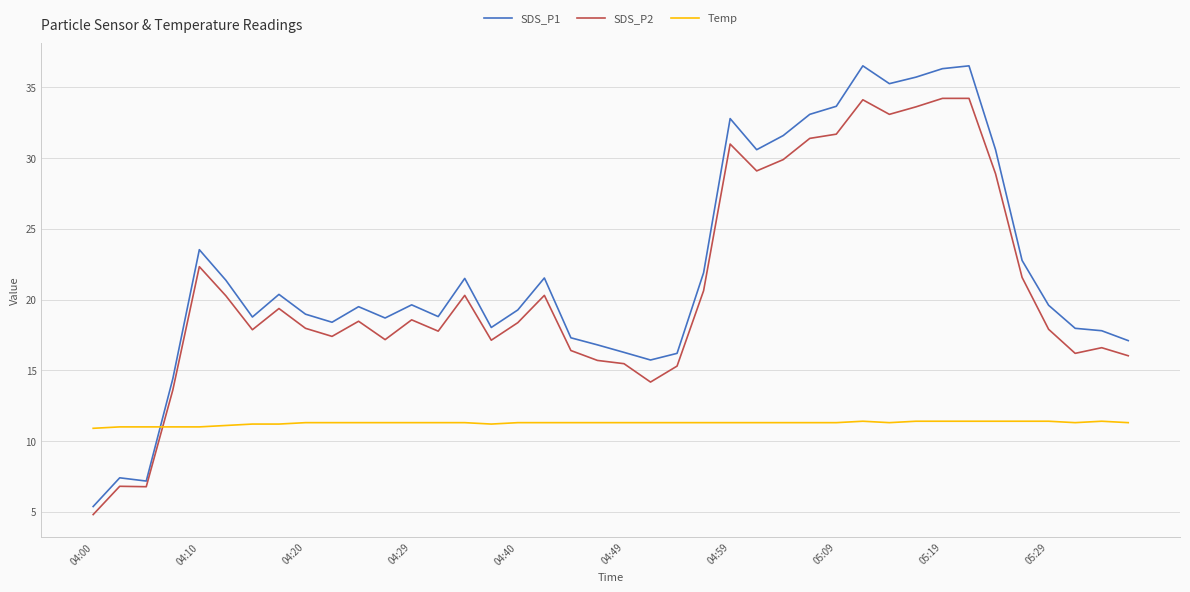

What is the difference between the second highest and minimum values in the SDS_P2 series?

29.4